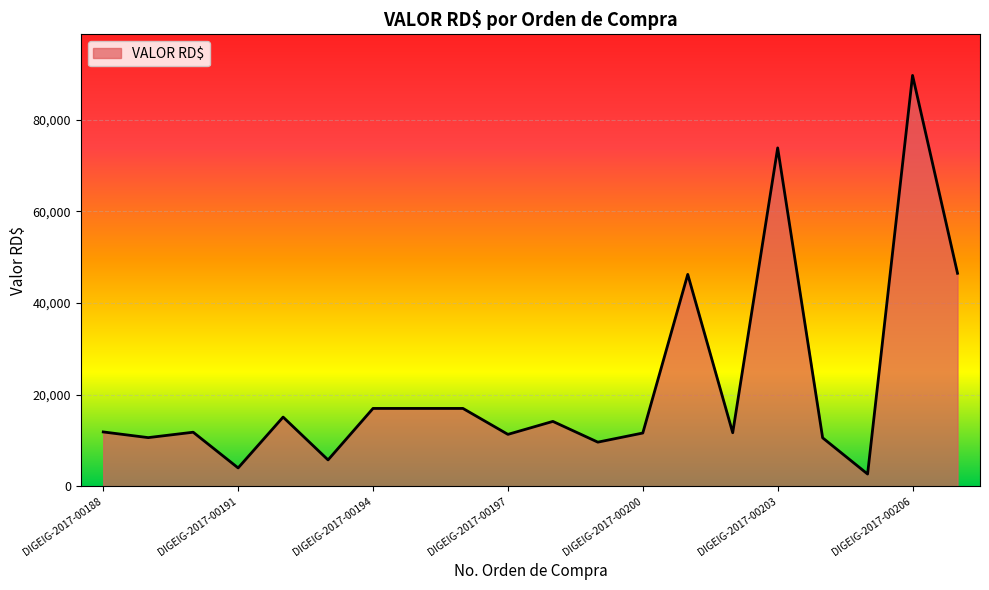

What is the minimum value shown in the chart?

2666.8